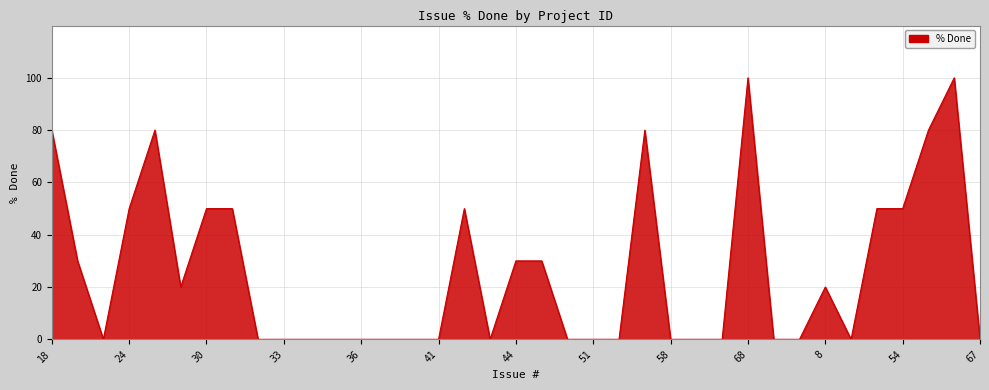

What is the maximum value shown in the chart?

100